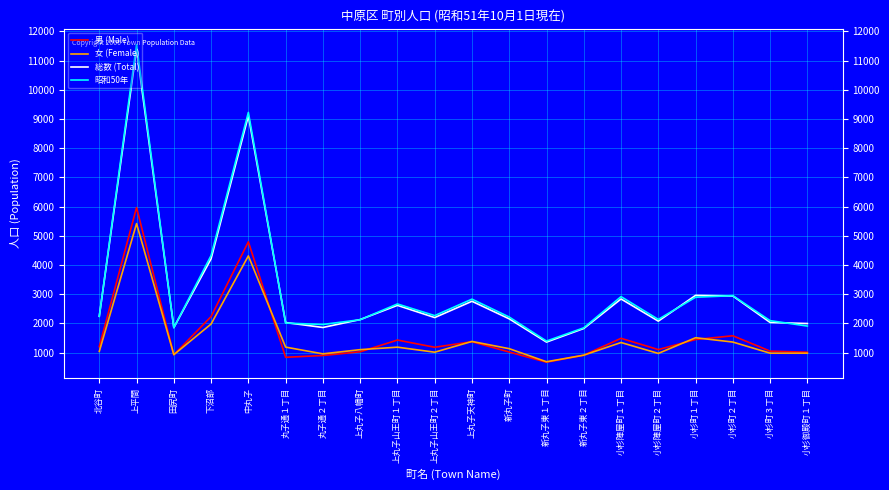

The value of 女 (Female) at 下沼部 is 2805. True or false?

False